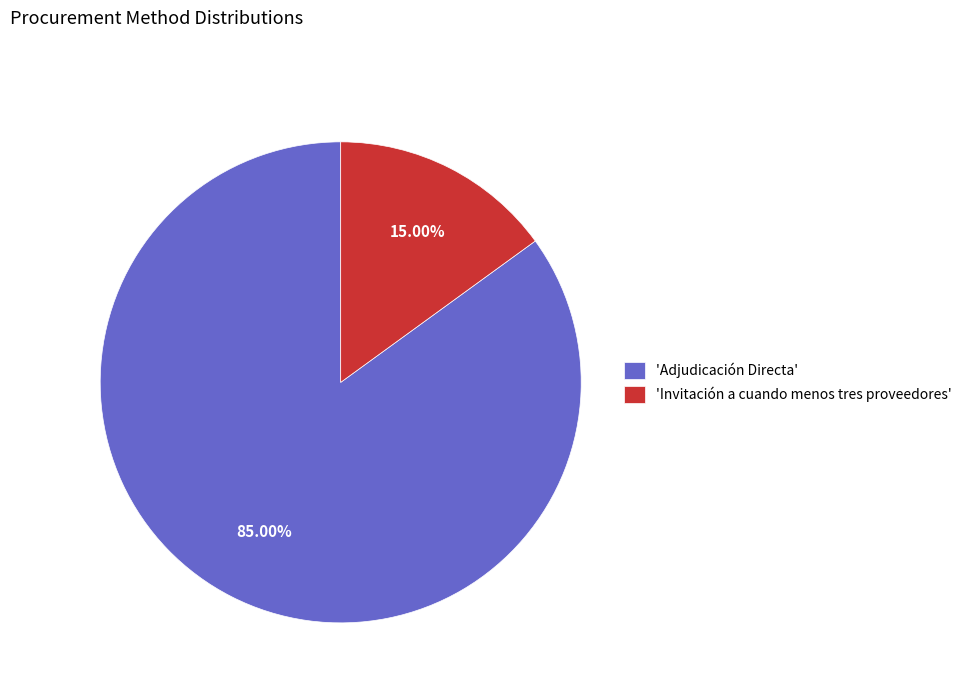

What is the smallest slice in the pie chart?

'Invitación a cuando menos tres proveedores'